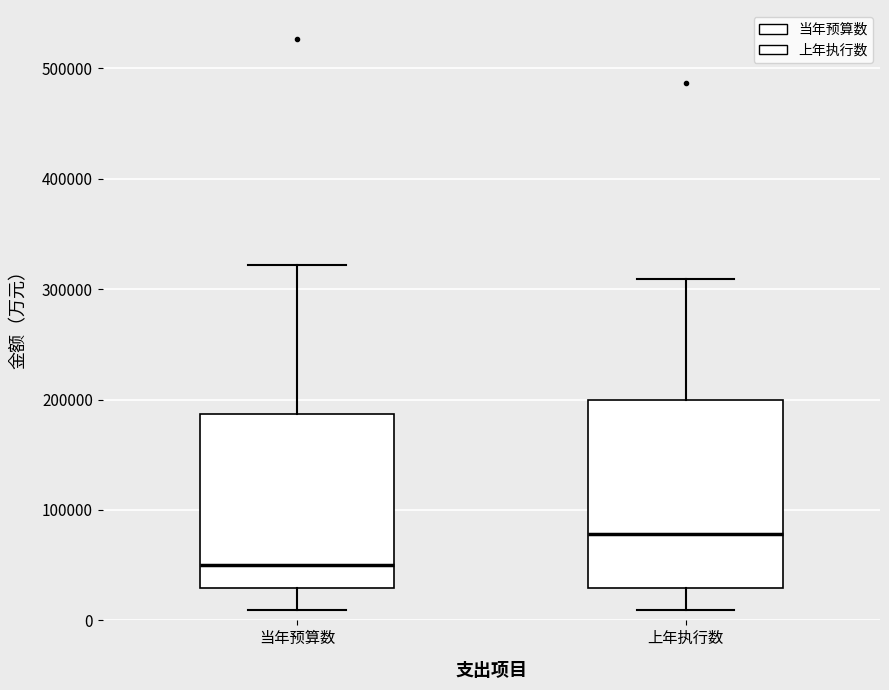

Reading left to right, read every box against the y-axis: the position of its median line, the range the box covers, and the ends of its whiskers. The values are not printed on the chart, so give them approximately, as read against the axis.

当年预算数: median 50000, box 30000 to 190000, whiskers 10000 to 320000
上年执行数: median 80000, box 30000 to 200000, whiskers 10000 to 310000